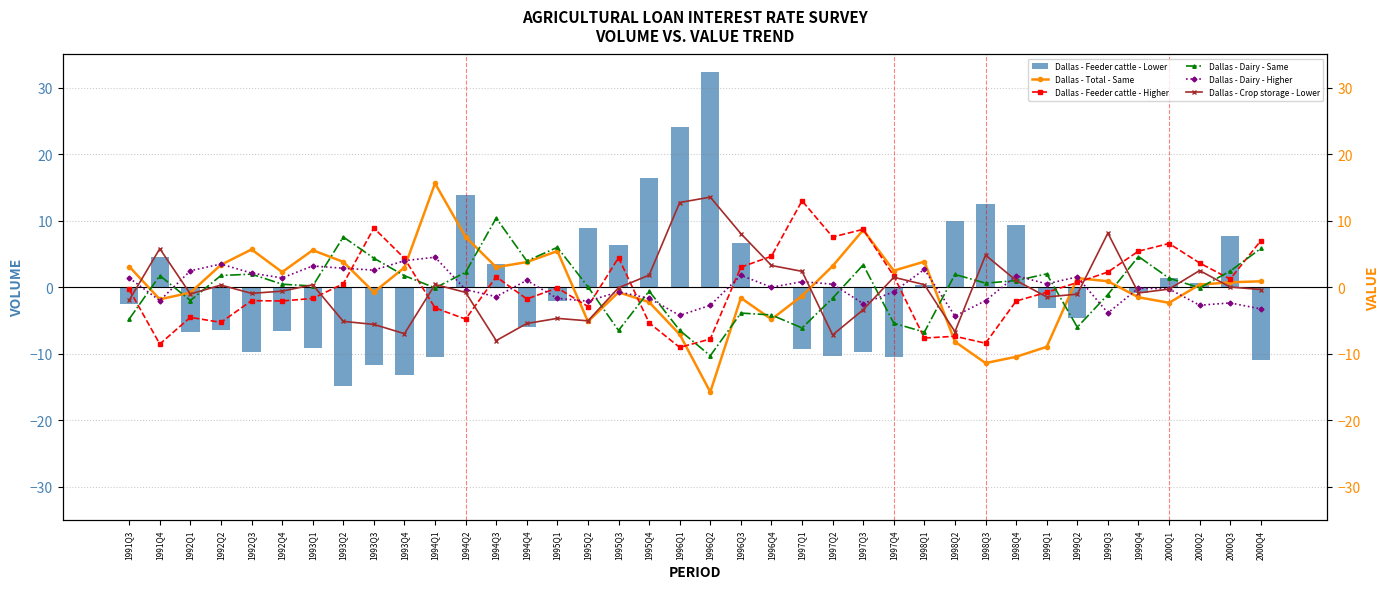

At how many categories does at least one series exceed 18?

2